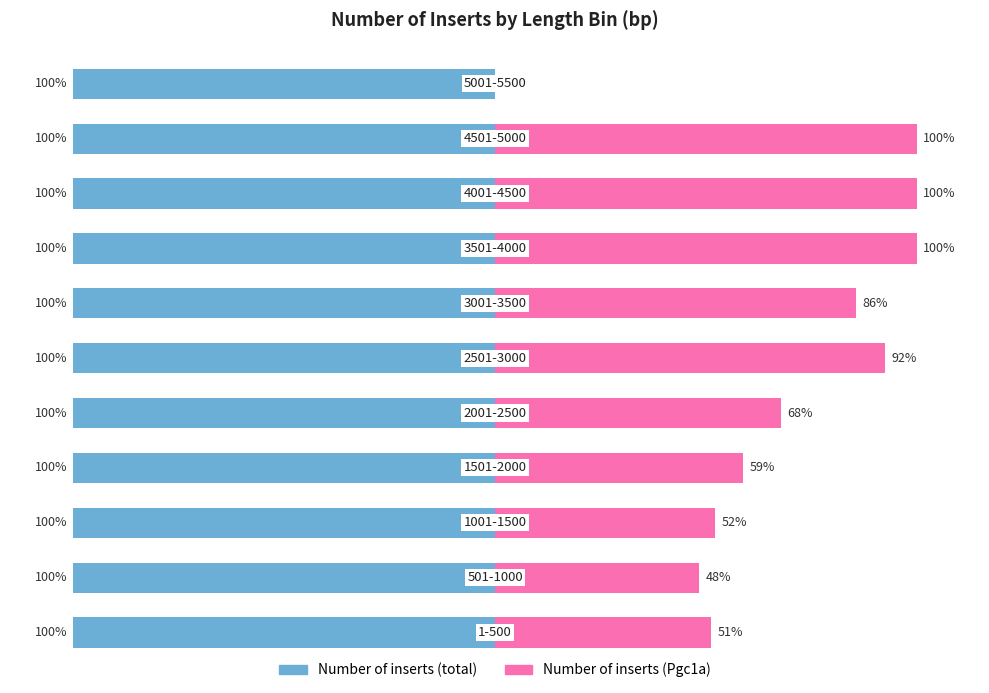

Which series has the widest spread of values?

Number of inserts (Pgc1a)